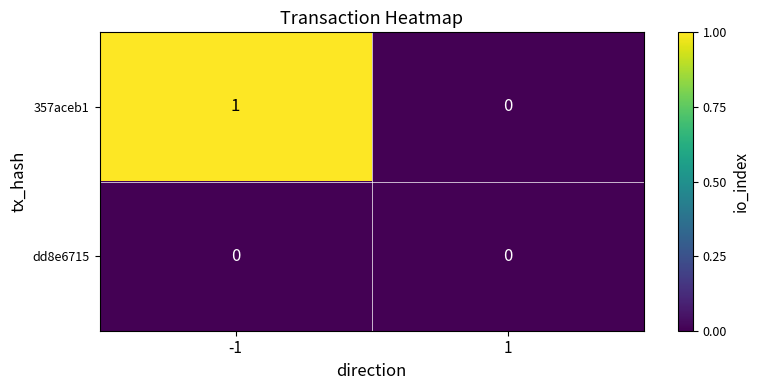

Which series has the largest total across all categories?

357aceb1